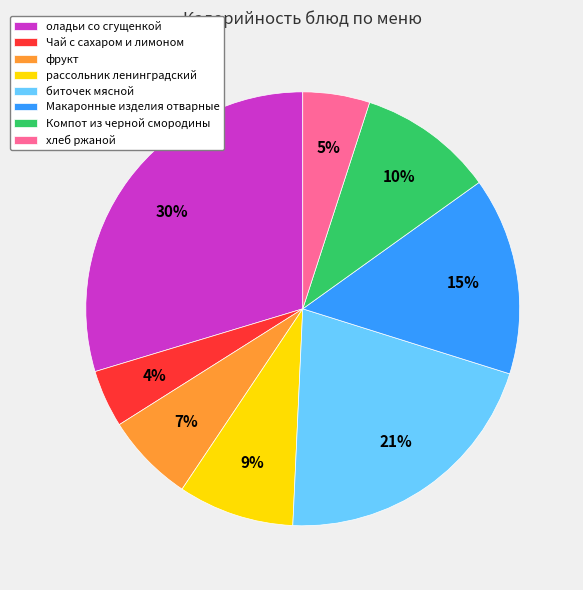

Count the number of slices in the pie.

8